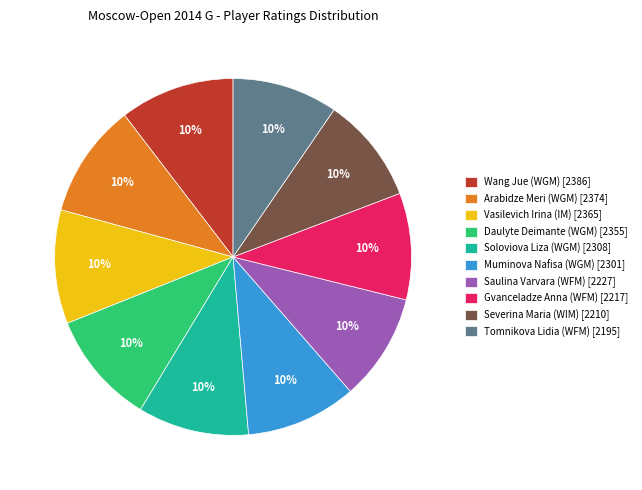

Do Vasilevich Irina (IM) [2365] and Saulina Varvara (WFM) [2227] together represent more than half of the pie?

No